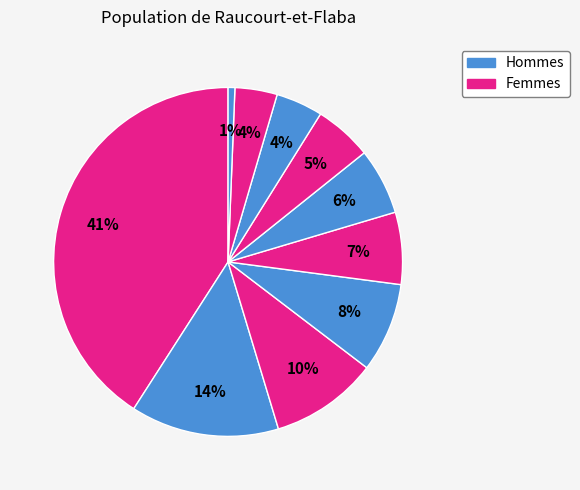

Does any single category account for the majority?

No